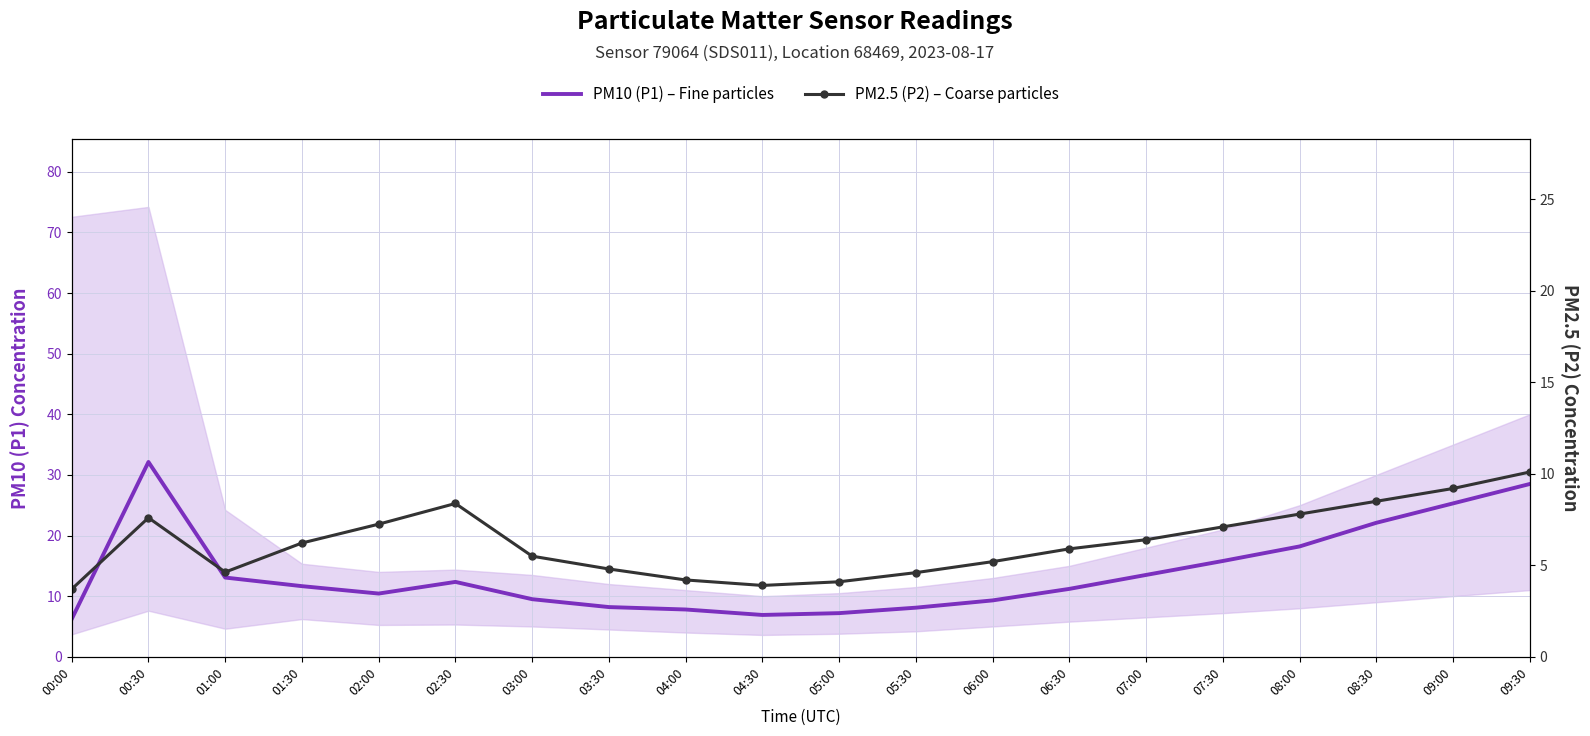

At which label is PM2.5 (P2) – Coarse particles closest to 6?

06:30